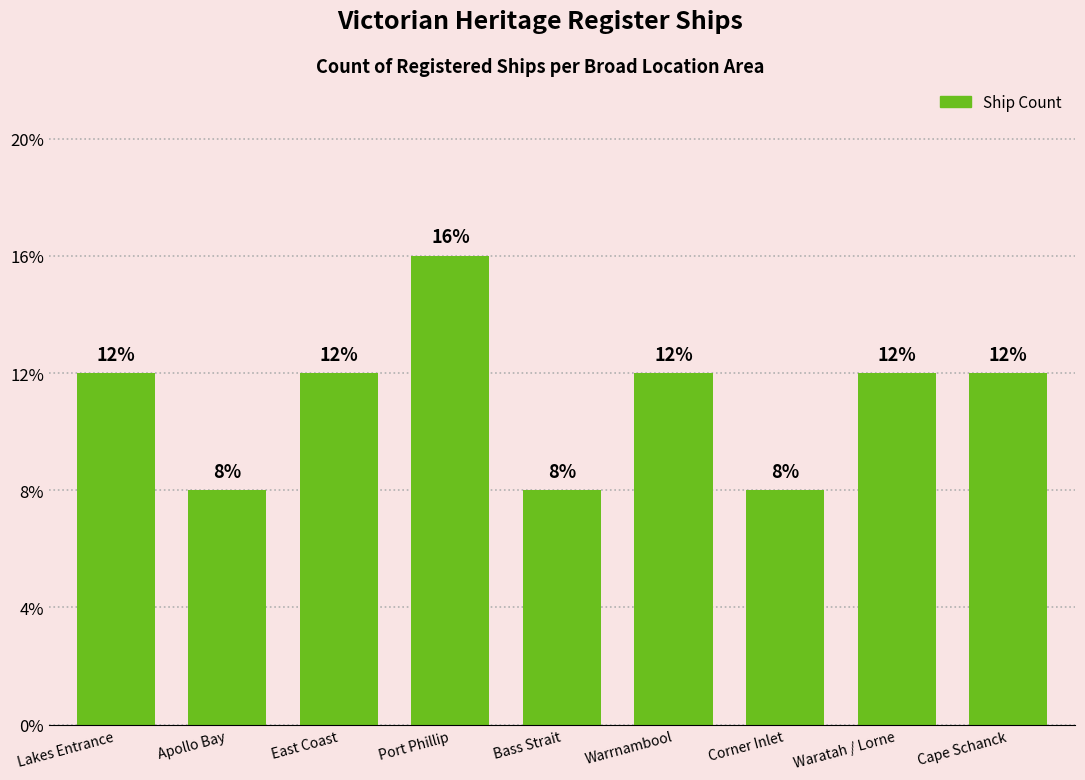

Are the bars horizontal?

No